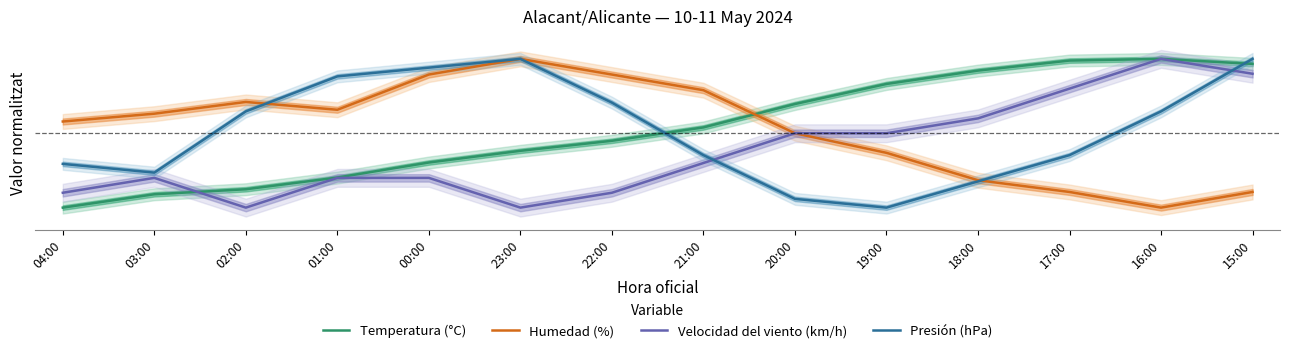

What is the total value across all series at 18:00?

1.9